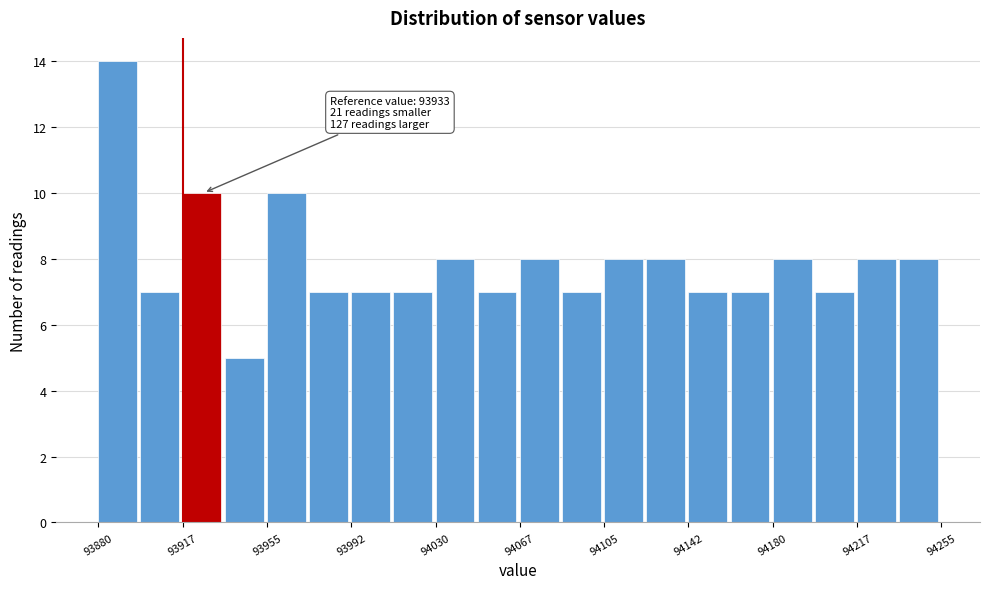

Around what value on the x-axis is the tallest bar? Give the approximate position of its centre, as read against the axis.

93890